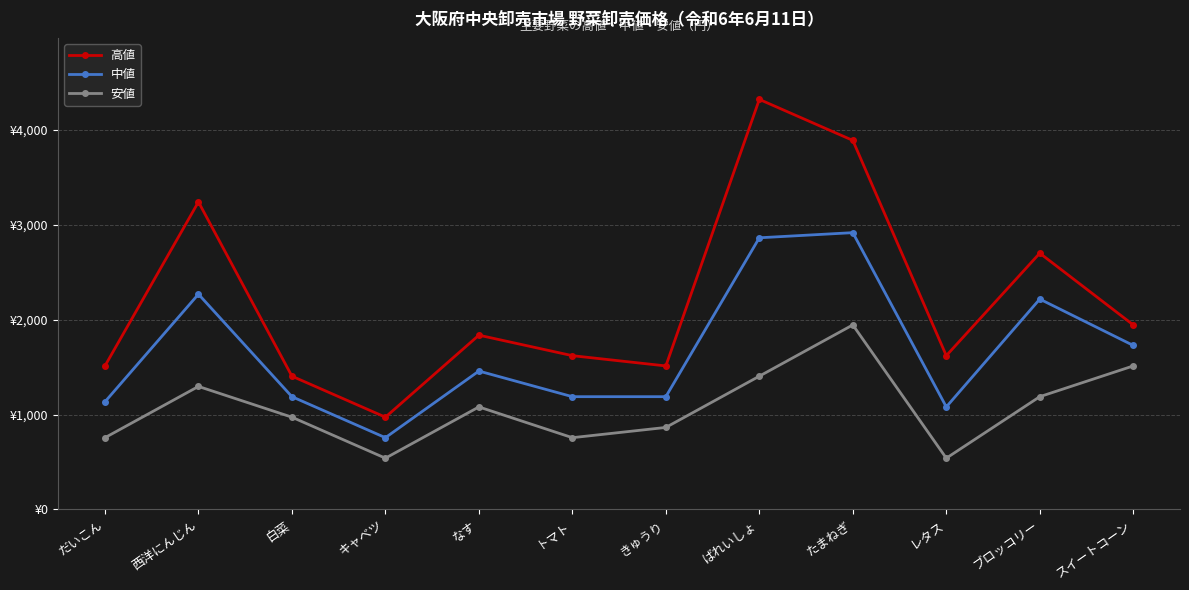

Does the chart have visible grid lines?

Yes